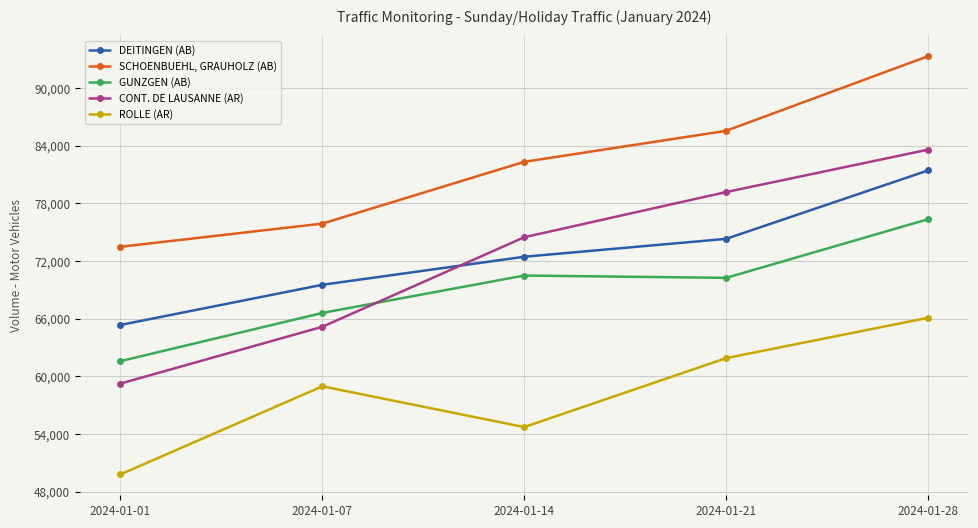

How many values in the GUNZGEN (AB) series are below 70248?

2